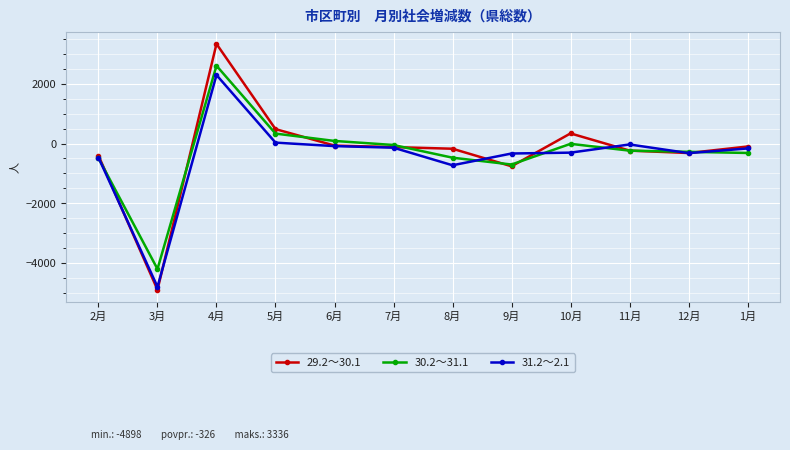

At which label does 30.2～31.1 first exceed -239?

4月